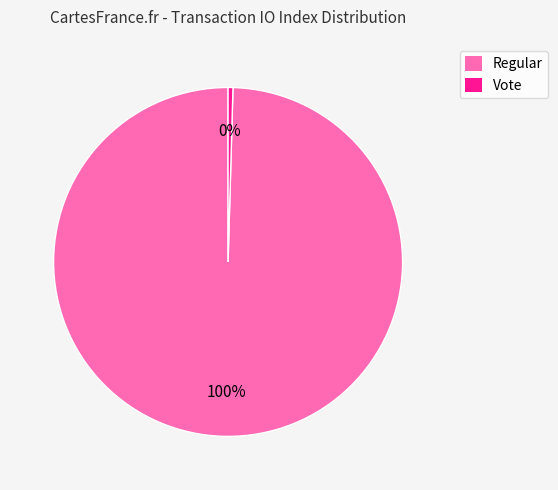

Is the sum of Vote and Regular greater than half?

Yes